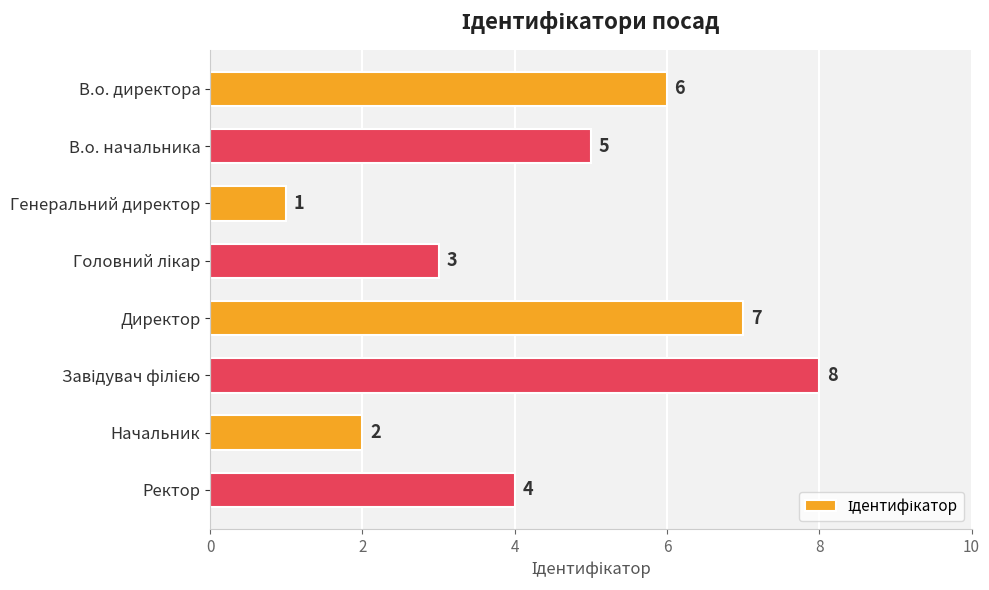

Reading top to bottom, list all the values displayed in this chart.

6	5	1	3	7	8	2	4